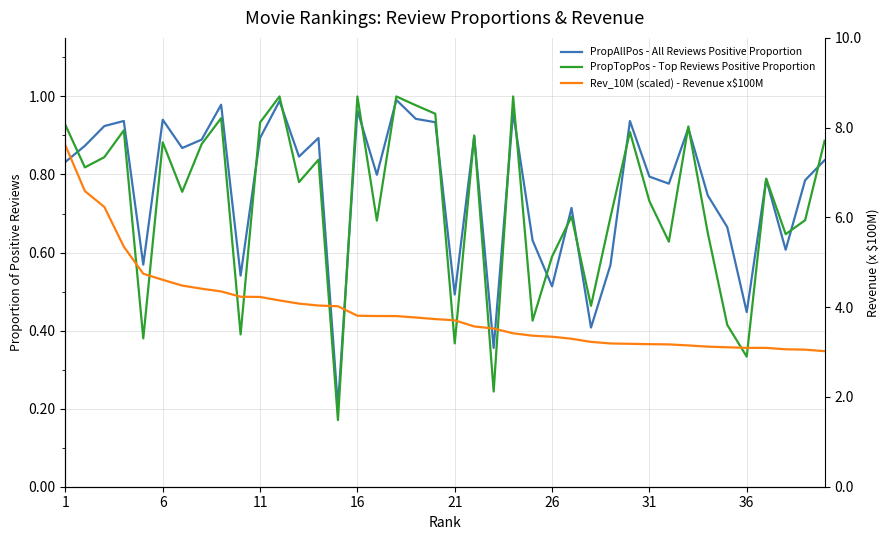

Reading left to right, extract all data points from this chart.

PropAllPos - All Reviews Positive Proportion: 0.8	0.9	0.9	0.9	0.6	0.9	0.9	0.9	1.0	0.5	0.9	1.0	0.8	0.9	0.2	1.0	0.8	1.0	0.9	0.9	0.5	0.9	0.4	1.0	0.6	0.5	0.7	0.4	0.6	0.9	0.8	0.8	0.9	0.7	0.7	0.4	0.8	0.6	0.8	0.8
PropTopPos - Top Reviews Positive Proportion: 0.9	0.8	0.8	0.9	0.4	0.9	0.8	0.9	0.9	0.4	0.9	1.0	0.8	0.8	0.2	1.0	0.7	1.0	1.0	1.0	0.4	0.9	0.2	1.0	0.4	0.6	0.7	0.5	0.7	0.9	0.7	0.6	0.9	0.7	0.4	0.3	0.8	0.6	0.7	0.9
Rev_10M (scaled) - Revenue x$100M: 7.6	6.6	6.2	5.3	4.7	4.6	4.5	4.4	4.4	4.2	4.2	4.2	4.1	4.0	4.0	3.8	3.8	3.8	3.8	3.7	3.7	3.6	3.5	3.4	3.4	3.3	3.3	3.2	3.2	3.2	3.2	3.2	3.1	3.1	3.1	3.1	3.1	3.1	3.1	3.0